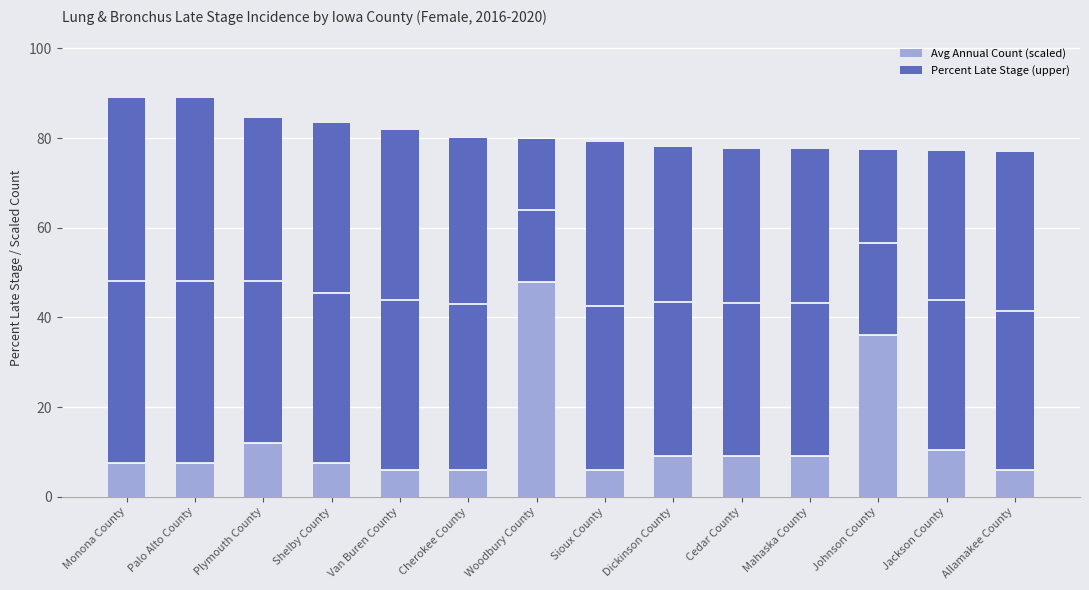

Is it true that Avg Annual Count (scaled) equals 23.8 at Woodbury County?

False